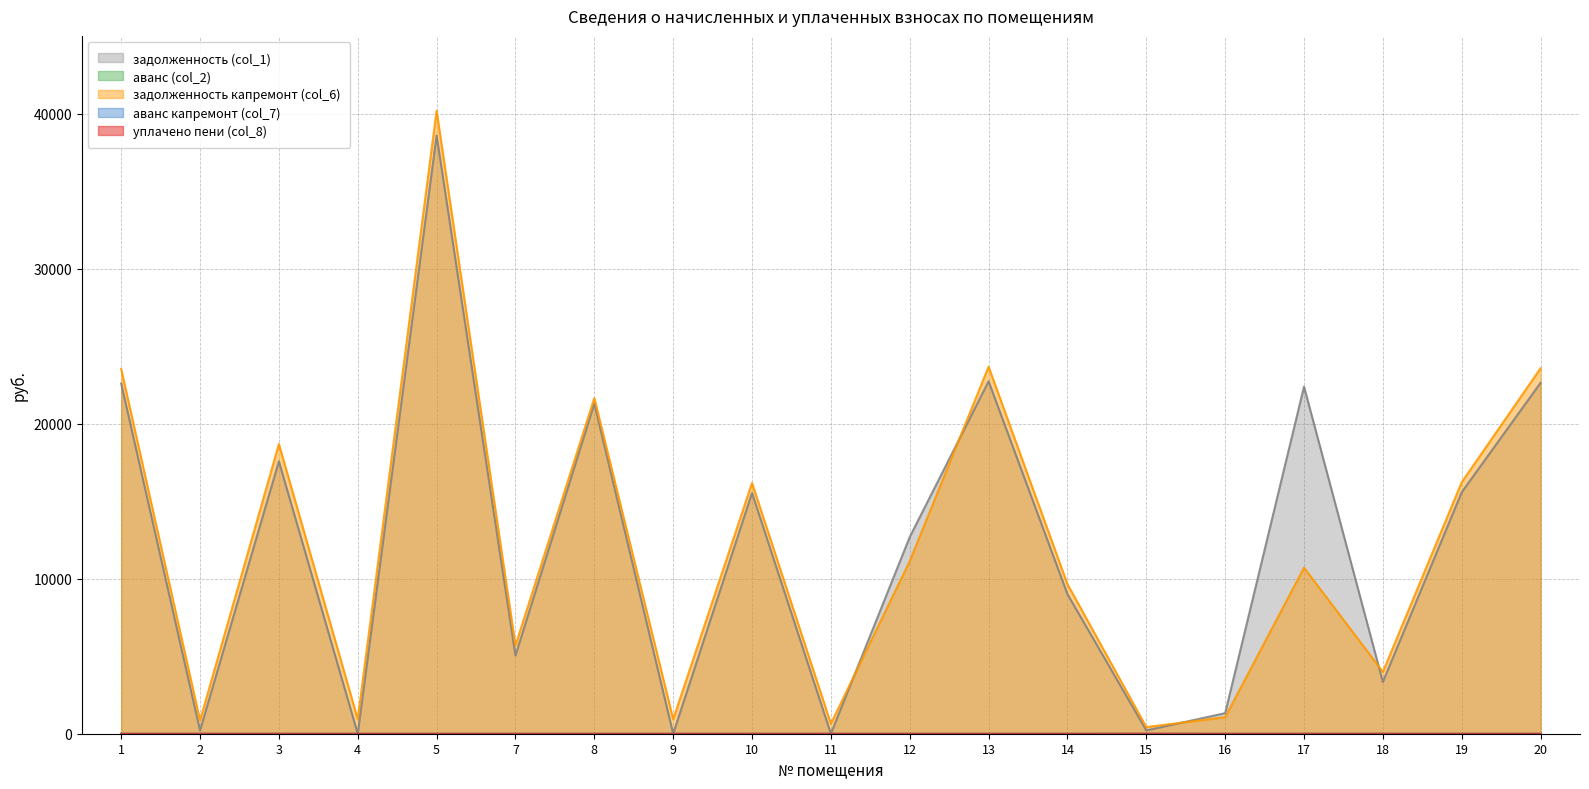

What is the value of the задолженность капремонт (col_6) point at the 12th from the left?

23685.3